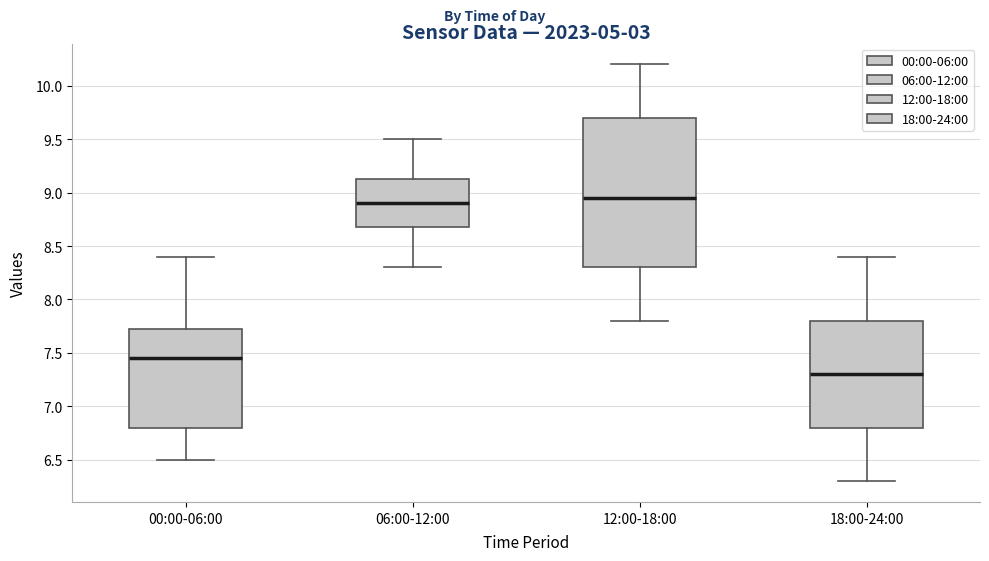

Reading left to right, read every box against the y-axis: the position of its median line, the range the box covers, and the ends of its whiskers. The values are not printed on the chart, so give them approximately, as read against the axis.

00:00-06:00: median 7.45, box 6.80 to 7.75, whiskers 6.50 to 8.40
06:00-12:00: median 8.90, box 8.70 to 9.15, whiskers 8.30 to 9.50
12:00-18:00: median 8.95, box 8.30 to 9.70, whiskers 7.80 to 10.20
18:00-24:00: median 7.30, box 6.80 to 7.80, whiskers 6.30 to 8.40